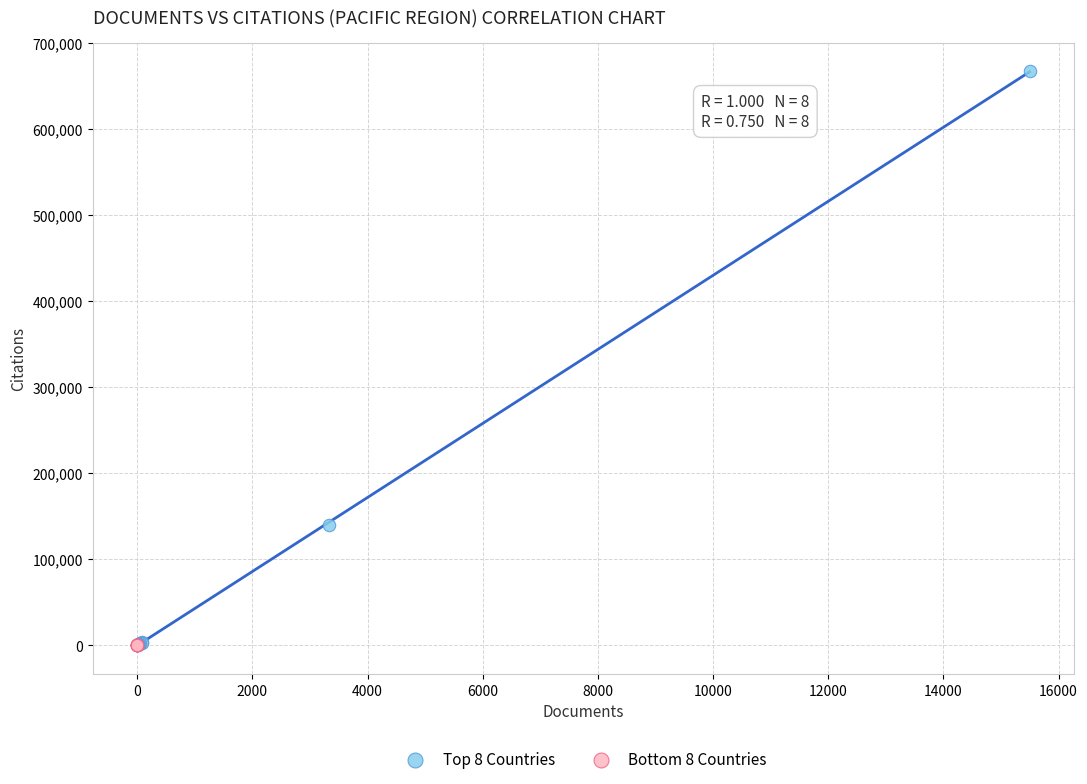

Which series contains the highest Y value?

Top 8 Countries